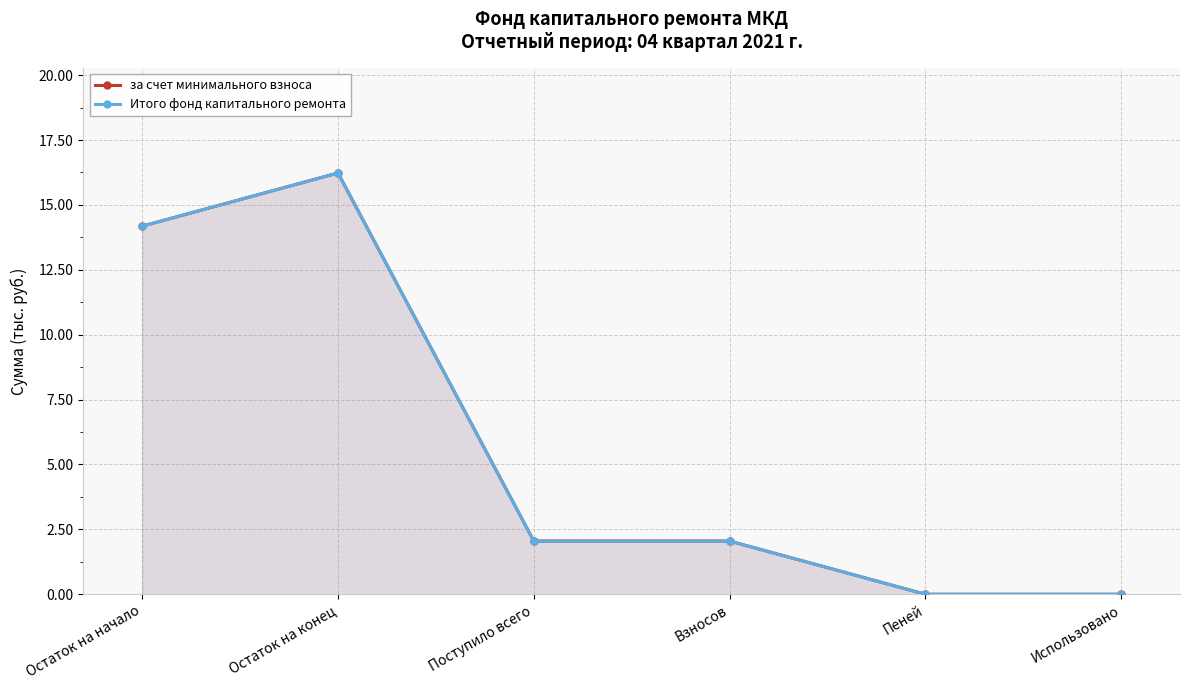

Count the number of data series in this chart.

2